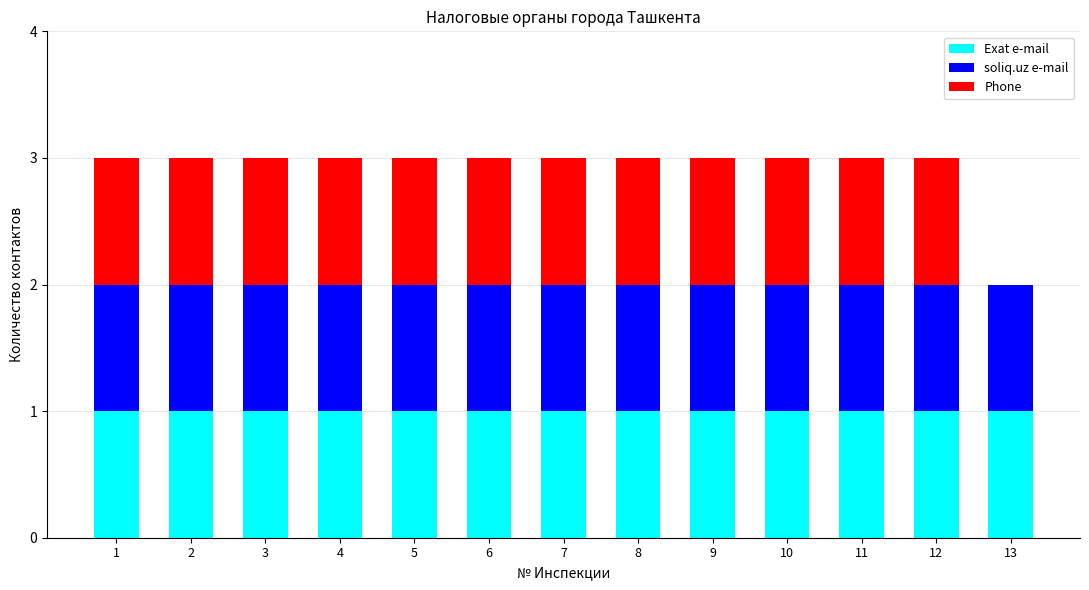

Are the bars horizontal?

No